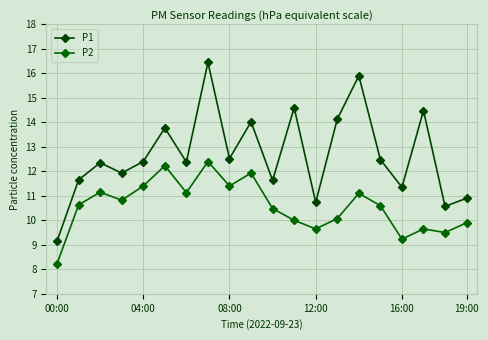

In P1, how many points are lower than both neighbors (excluding endpoints)?

7